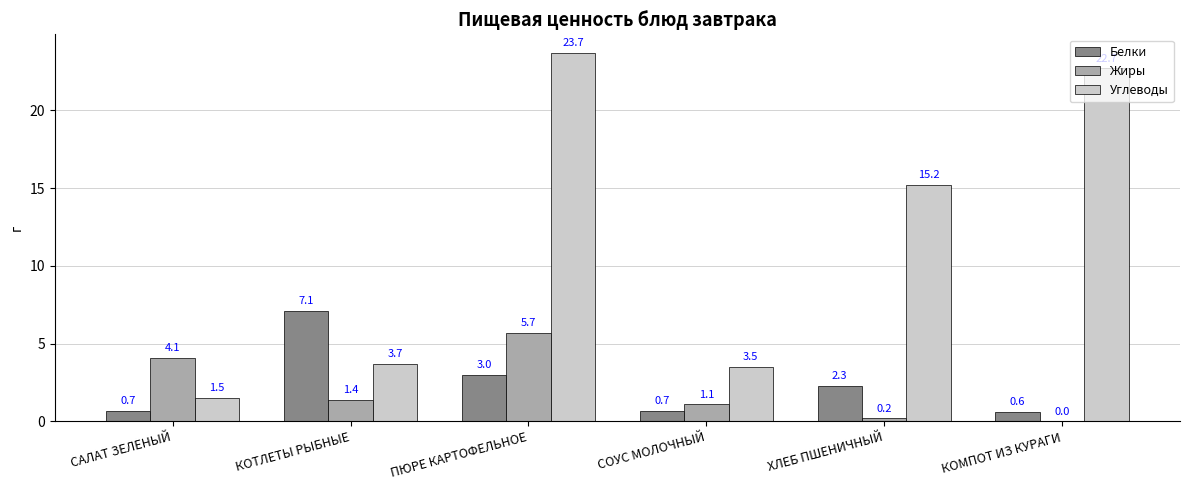

Which category has the highest value in the Жиры series?

ПЮРЕ КАРТОФЕЛЬНОЕ